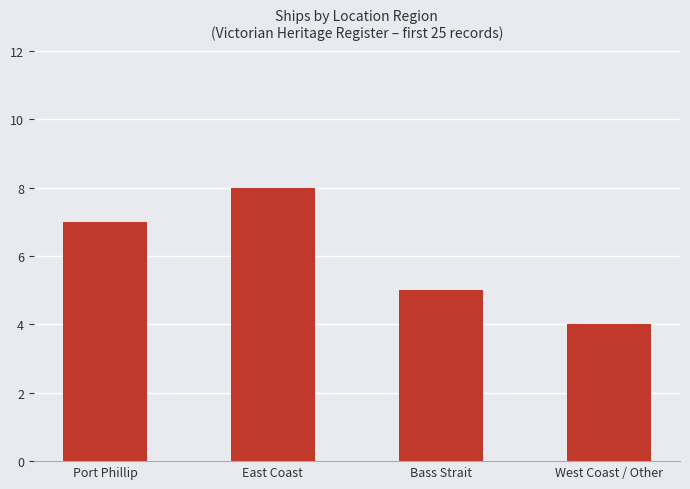

Which has a higher value, Bass Strait or Port Phillip?

Port Phillip